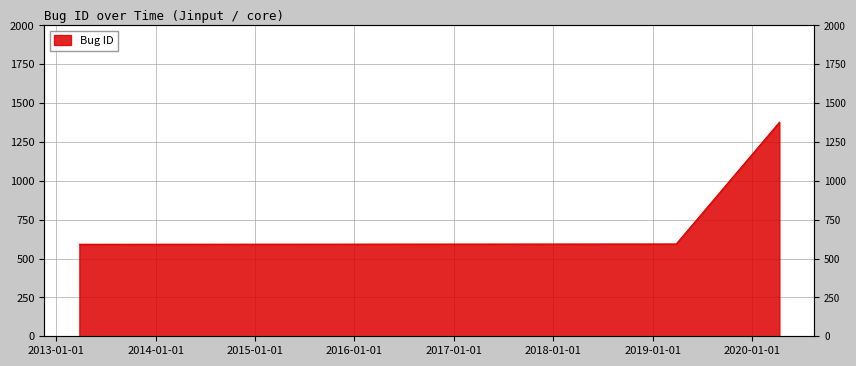

What is the approximate value at 2019-03-29, to the nearest 50?

600